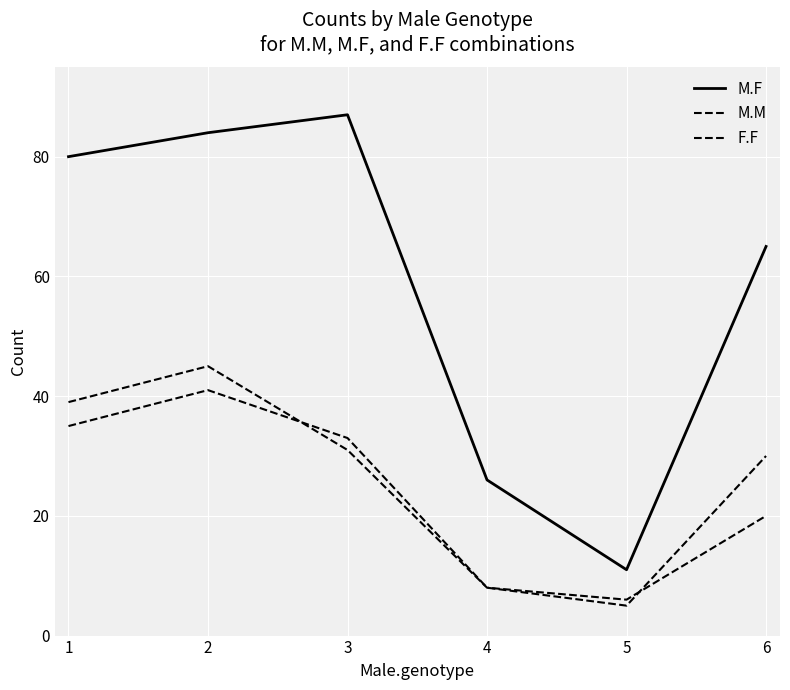

List the labels in order of M.F value, largest first.

3, 2, 1, 6, 4, 5